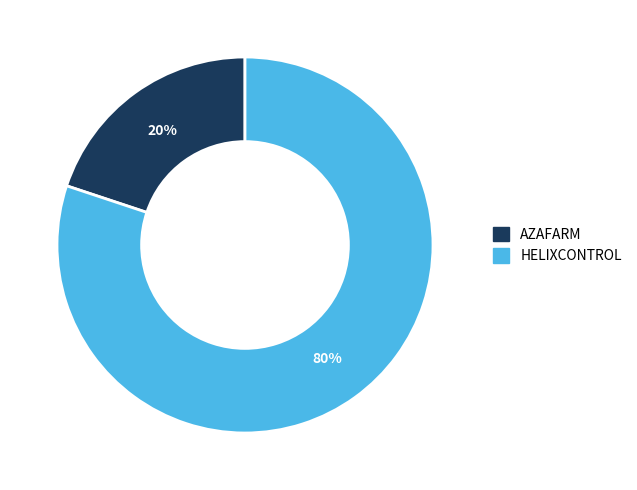

What is the smallest slice in the pie chart?

AZAFARM